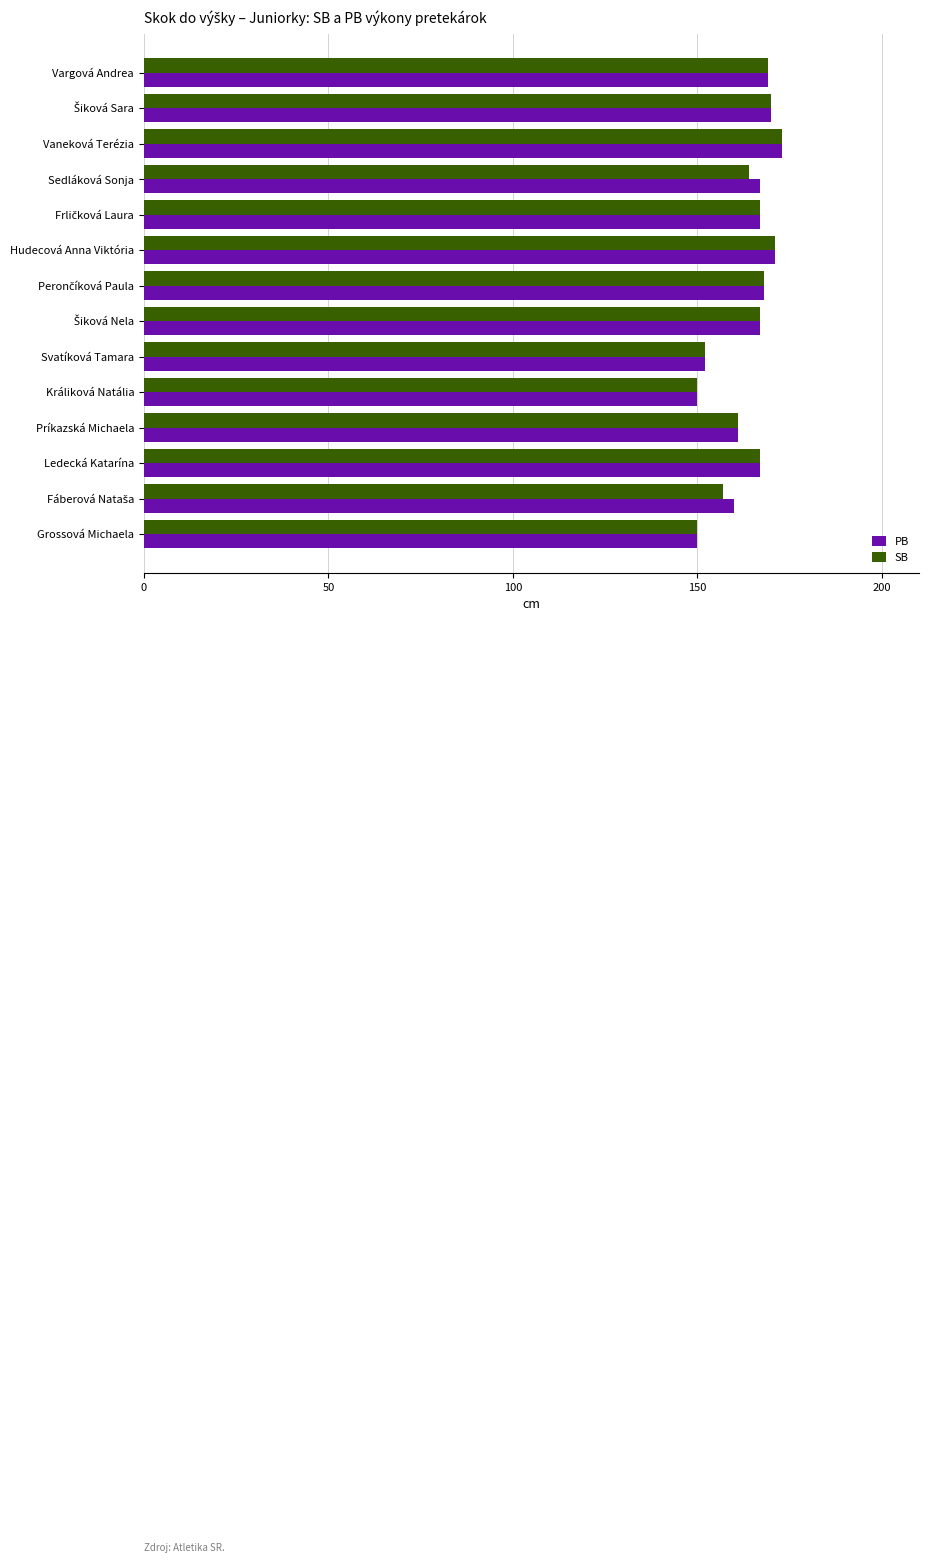

At which category is the sum across all series the highest?

Vaneková Terézia